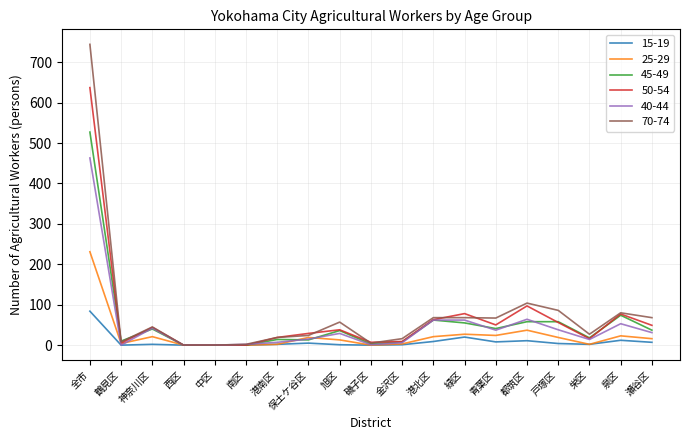

Which series has the widest spread of values?

70-74